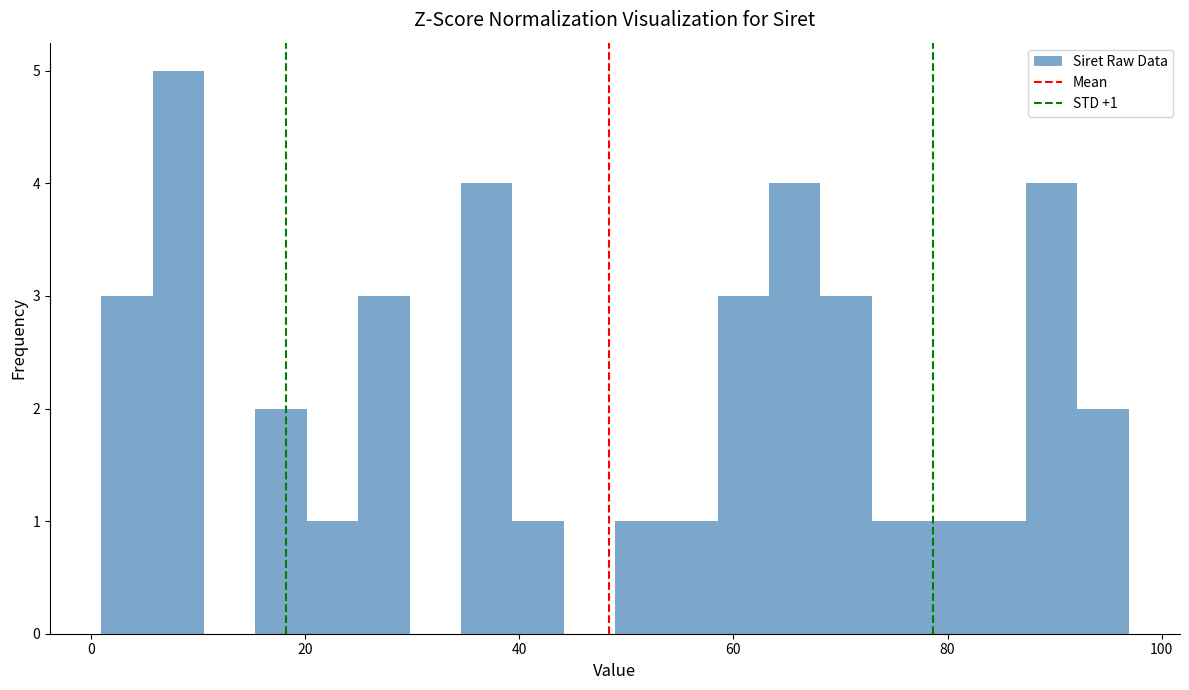

Read against the x-axis, roughly where is the centre of the tallest bar?

8